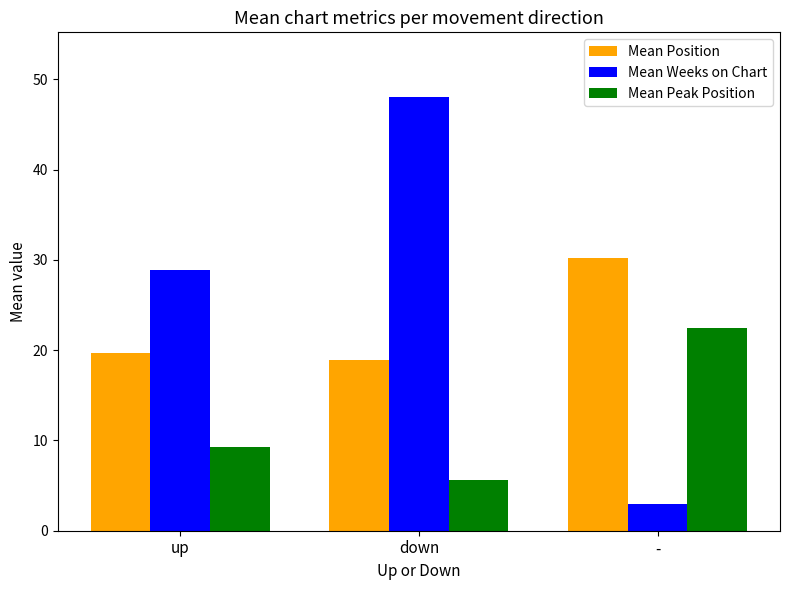

What position from the left is up?

1